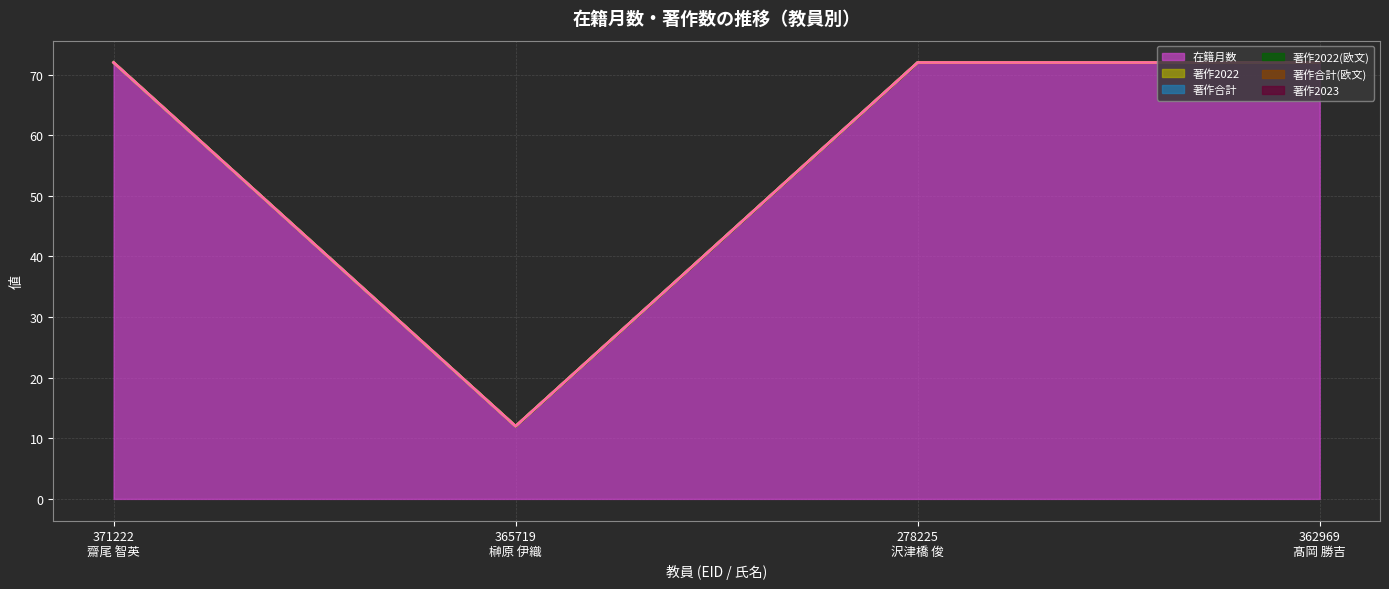

Reading left to right, what are all the values shown in this chart?

在籍月数: 72	12	72	72
著作2022: 0	0	0	0
著作合計: 0	0	0	0
著作2022(欧文): 0	0	0	0
著作合計(欧文): 0	0	0	0
著作2023: 0	0	0	0